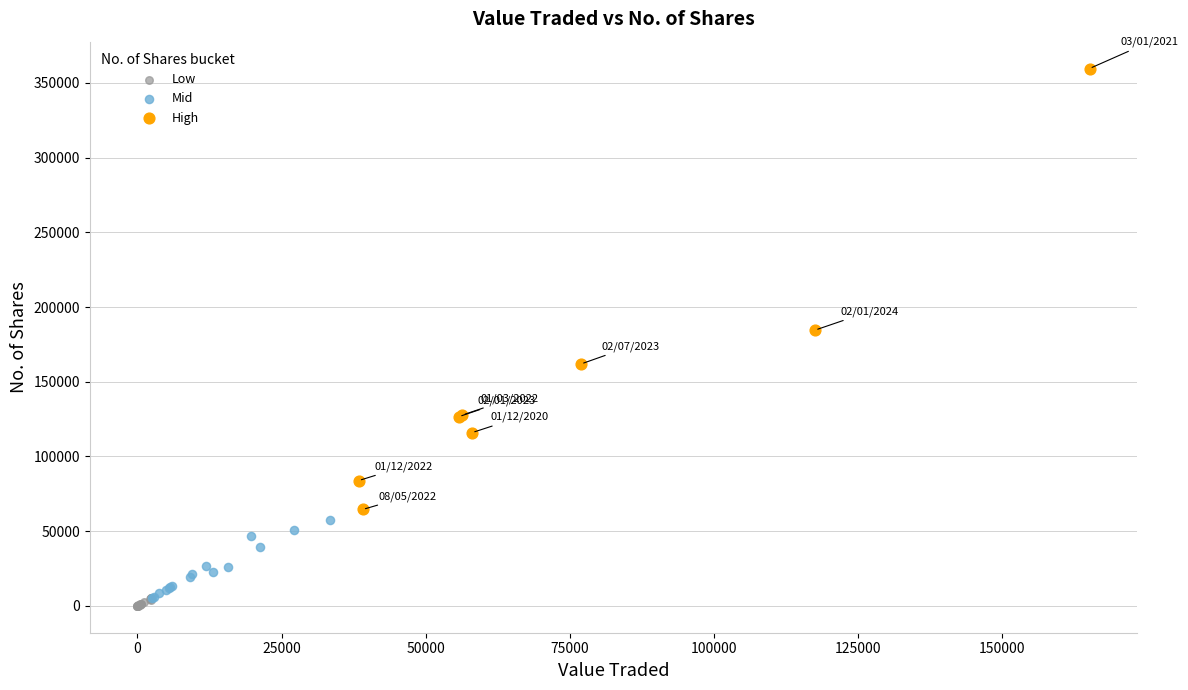

Which series reaches the maximum Y coordinate?

High